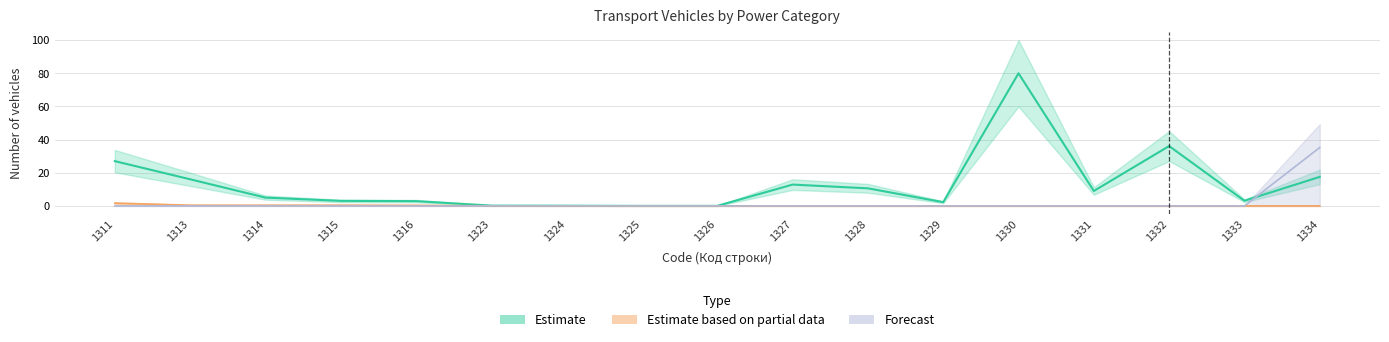

What is the difference between the maximum and second lowest values in the Estimate series?

80.0